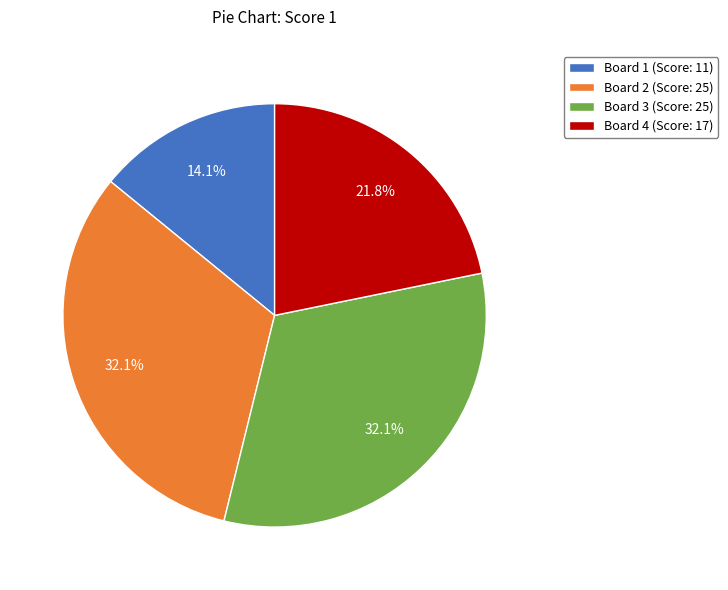

What percentage is the Board 4 slice, to the nearest percent?

22%